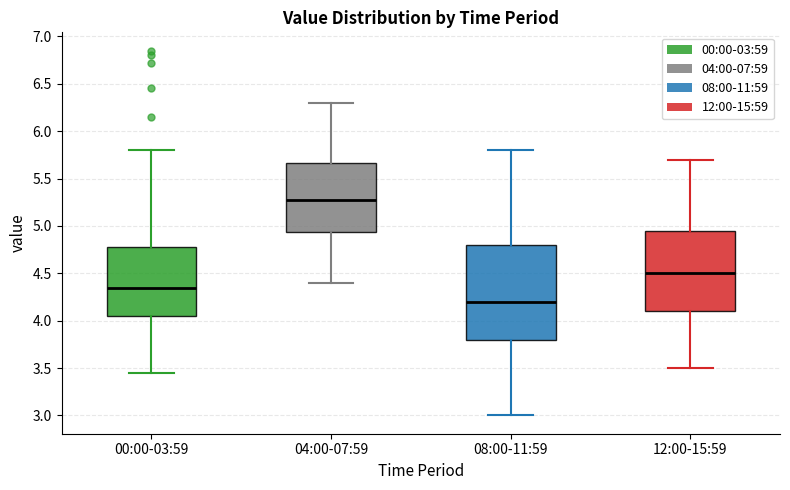

Which box's median line is the highest?

04:00-07:59